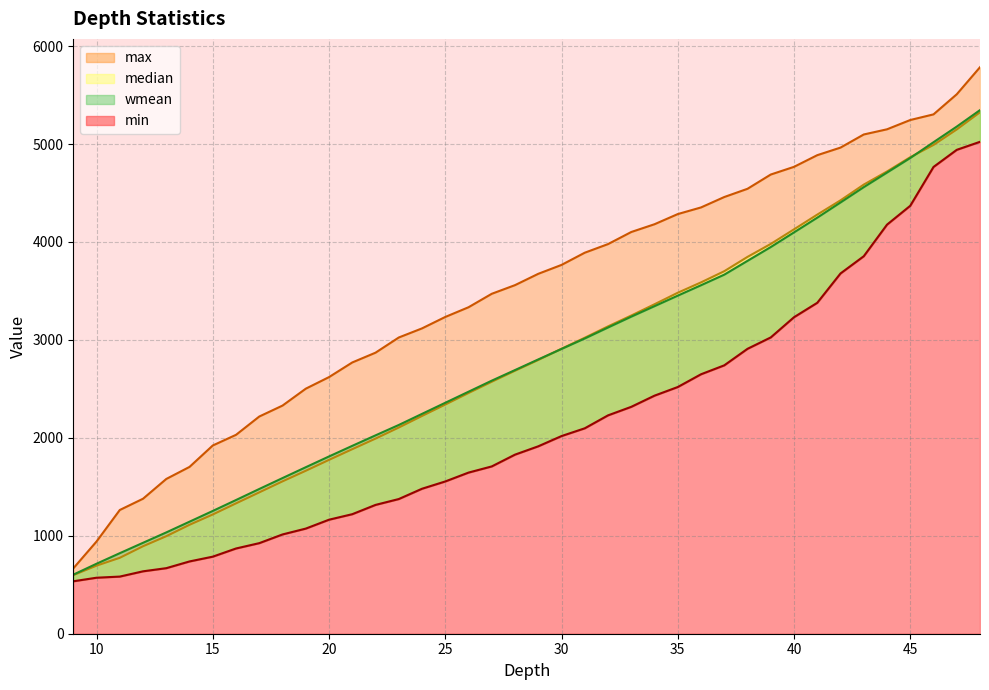

True or false: median has more than 1 points higher than both neighbors.

False